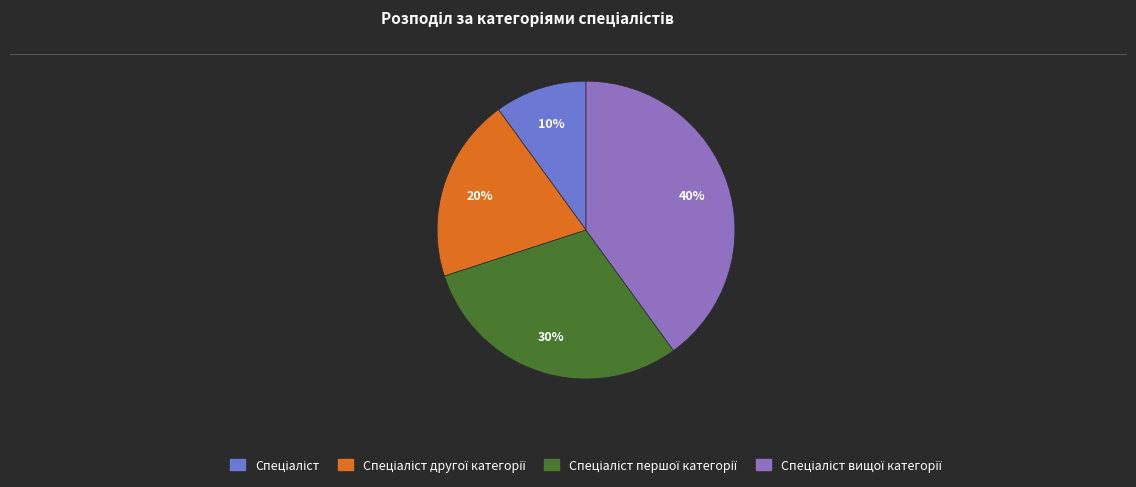

To the nearest percent, what is the difference between the largest and smallest slice percentages?

30%